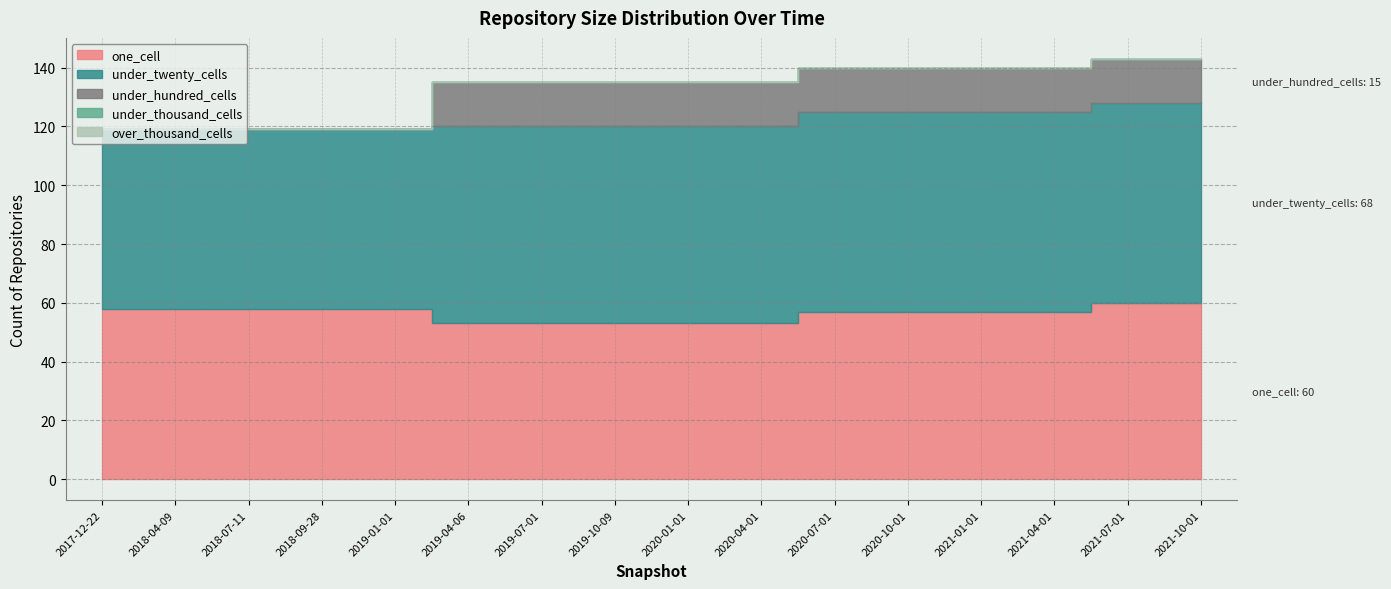

True or false: one_cell and over_thousand_cells intersect in this chart.

False